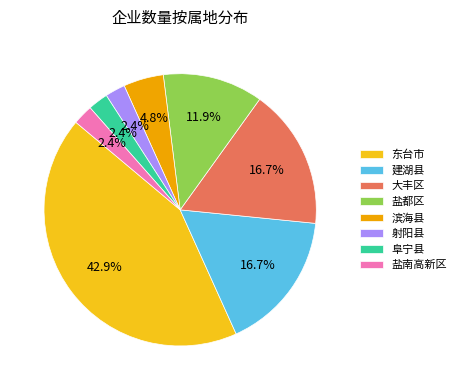

Approximately how many times larger is the value at 滨海县 compared to 盐南高新区?

2.0